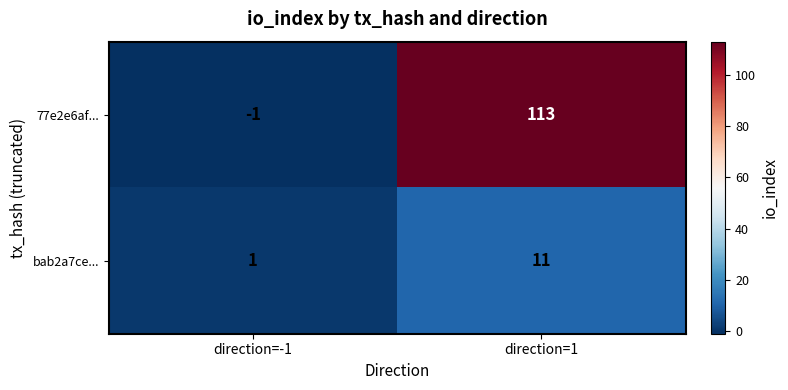

Rank the series by their average value, from lowest to highest.

bab2a7ce..., 77e2e6af...